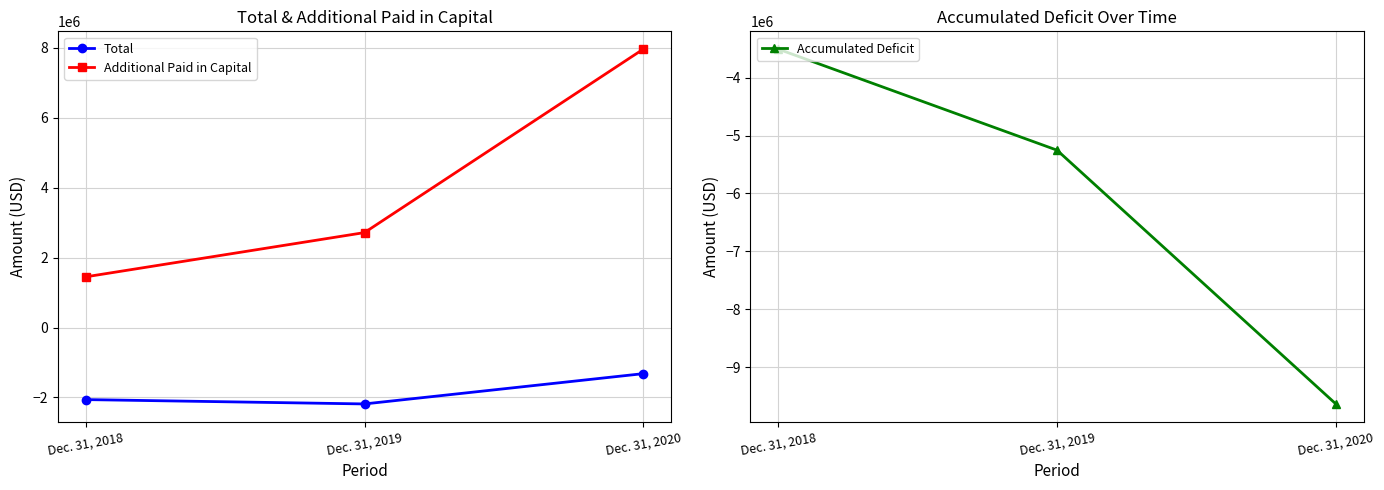

What is the spread (max minus min) of values at Dec. 31, 2020?

17589592